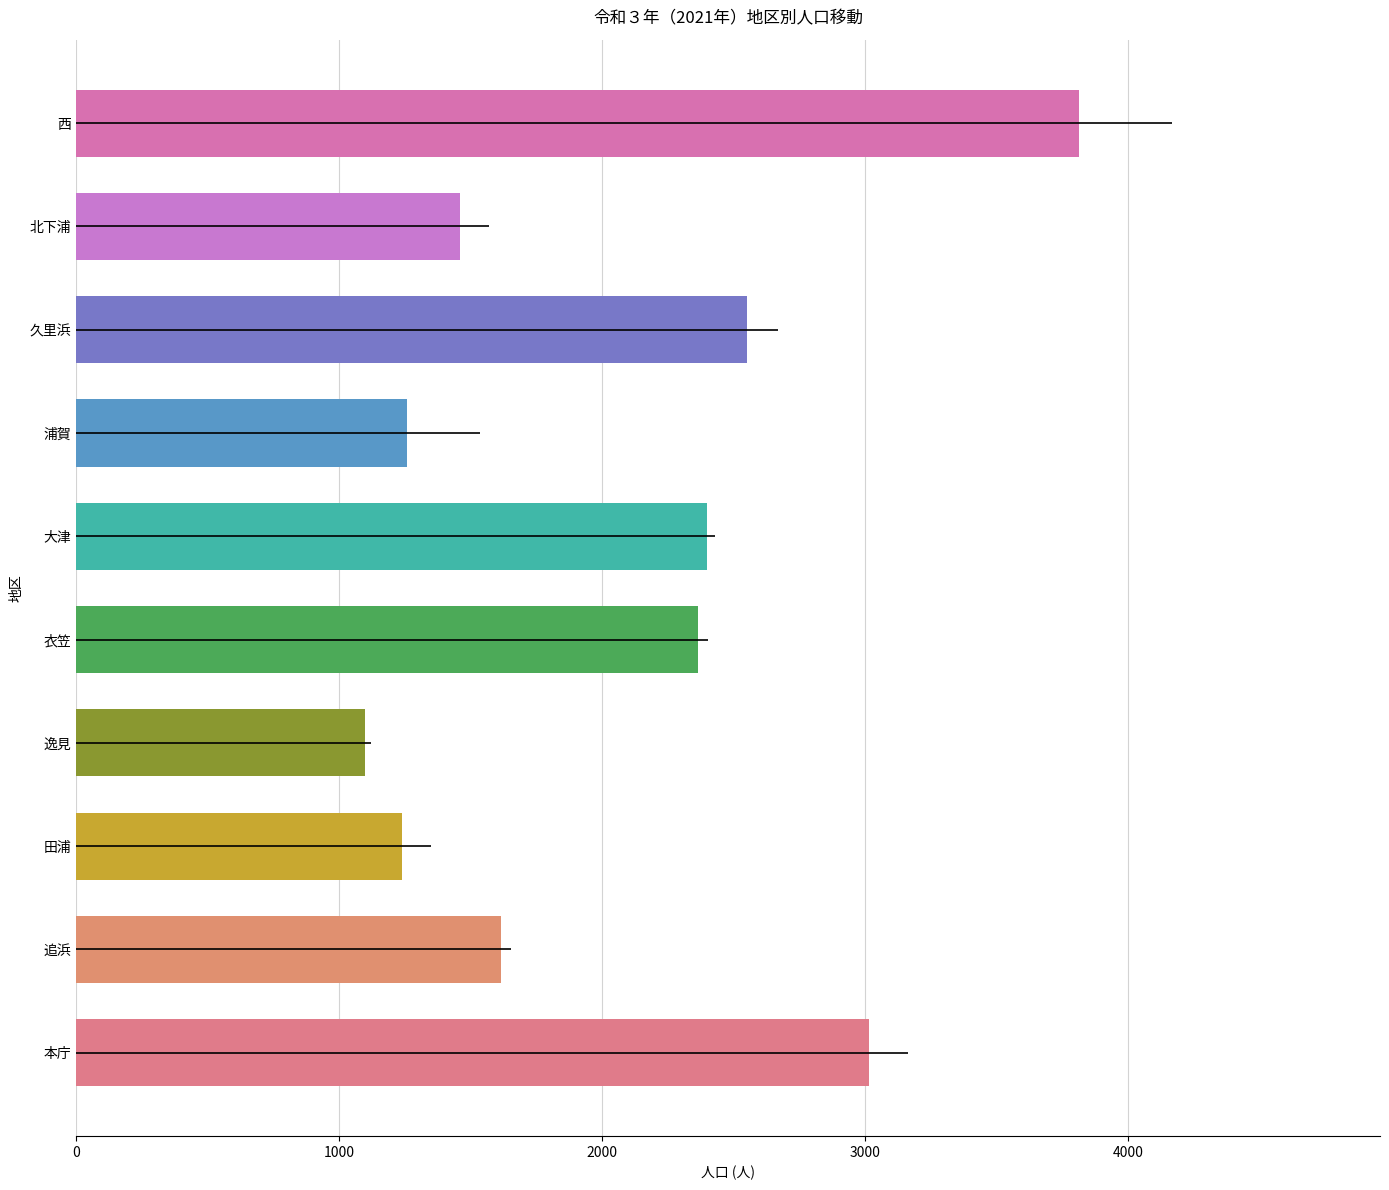

Between 北下浦 and 浦賀, which is larger?

北下浦